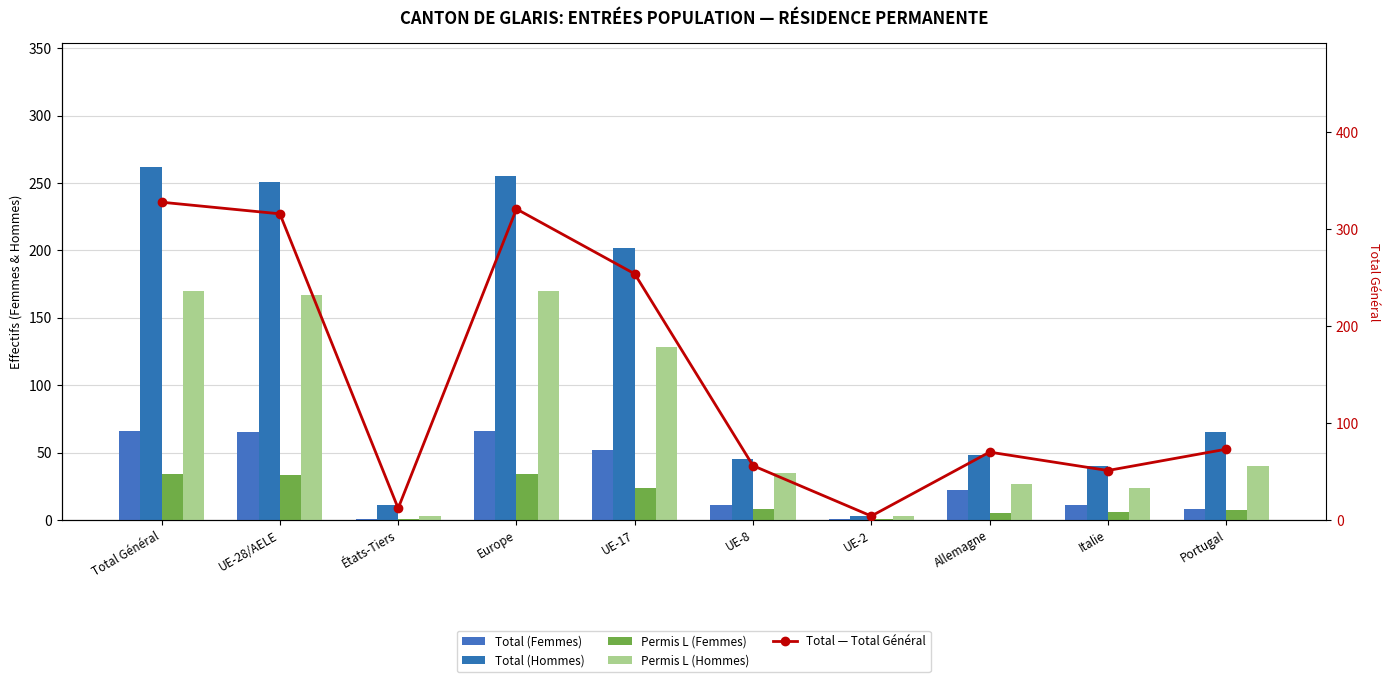

Which series has the widest spread of values?

Total — Total Général